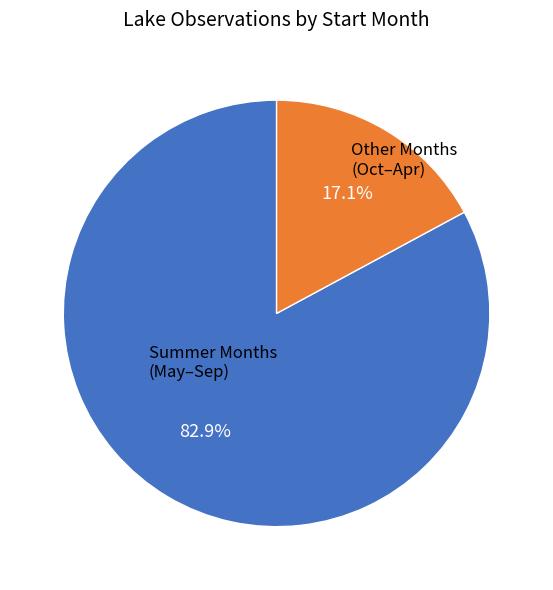

Is there any slice that represents more than half of the pie?

Yes